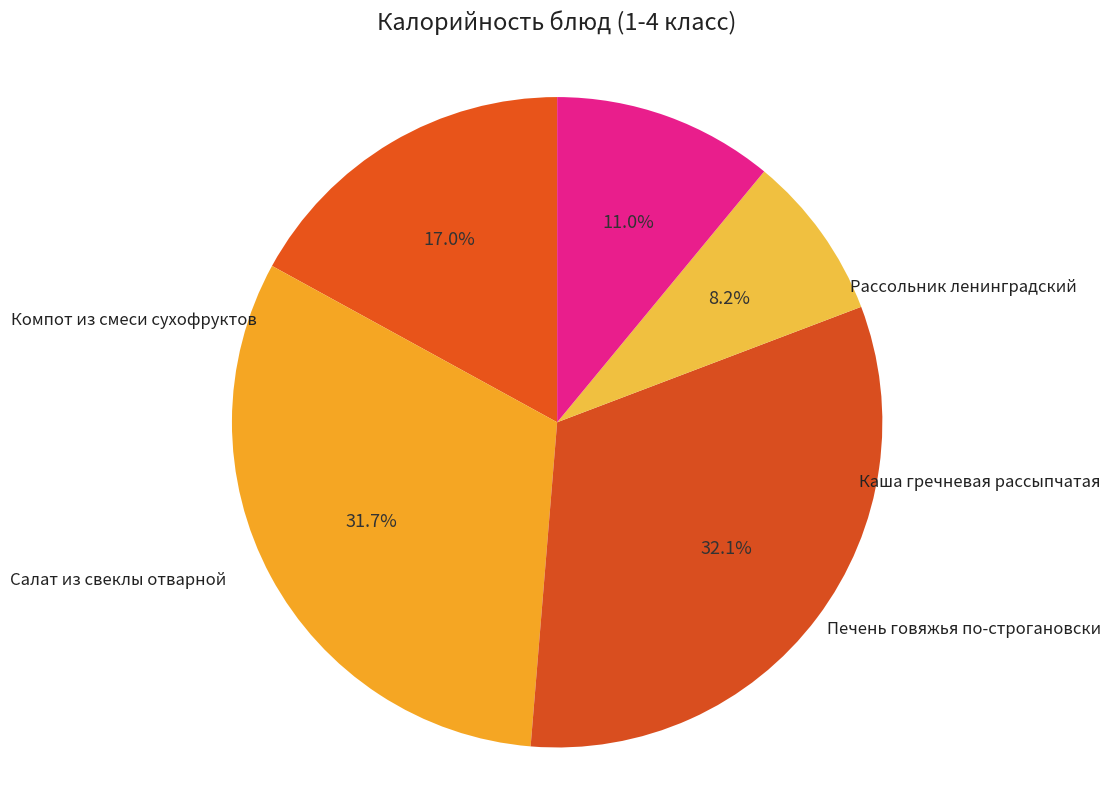

Count the number of slices in the pie.

5